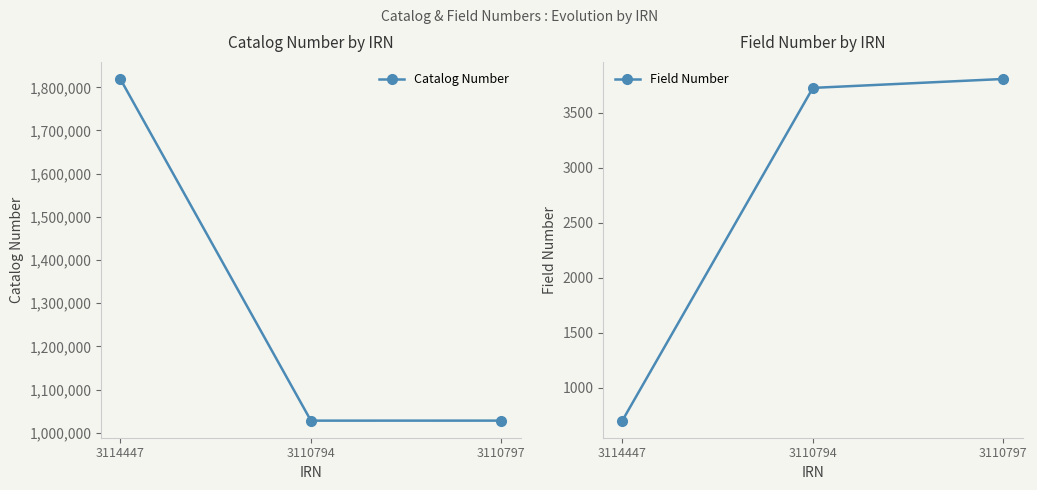

How many lines are shown in the chart?

2